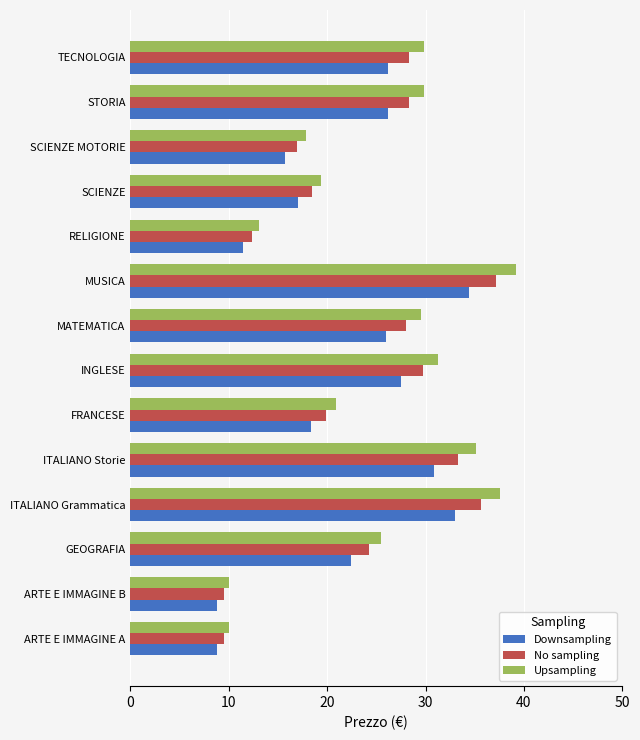

At which category is the sum across all series the highest?

MUSICA